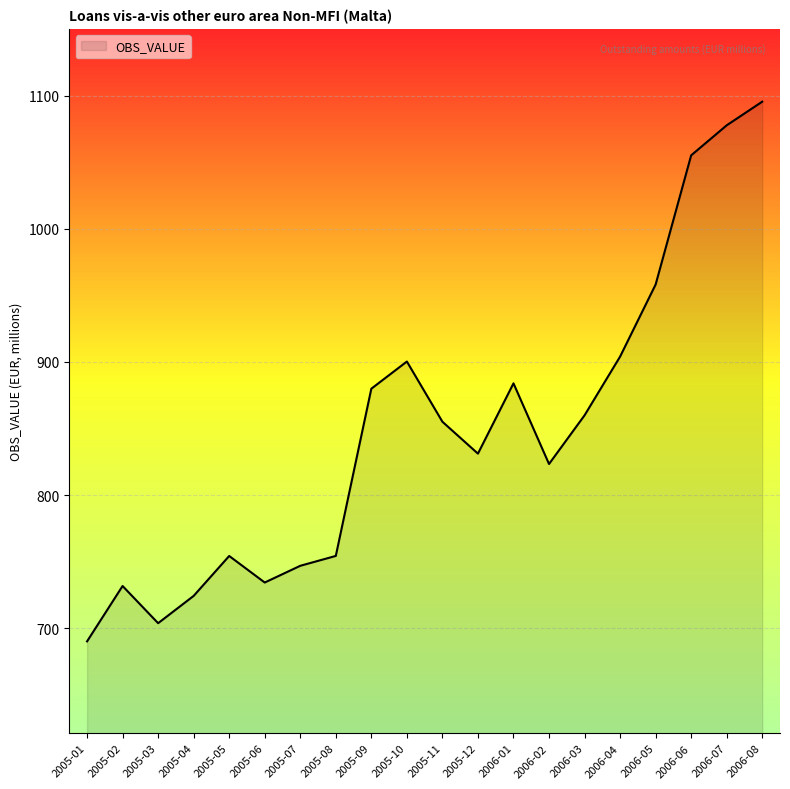

What is the approximate value at 2006-04?

904.0